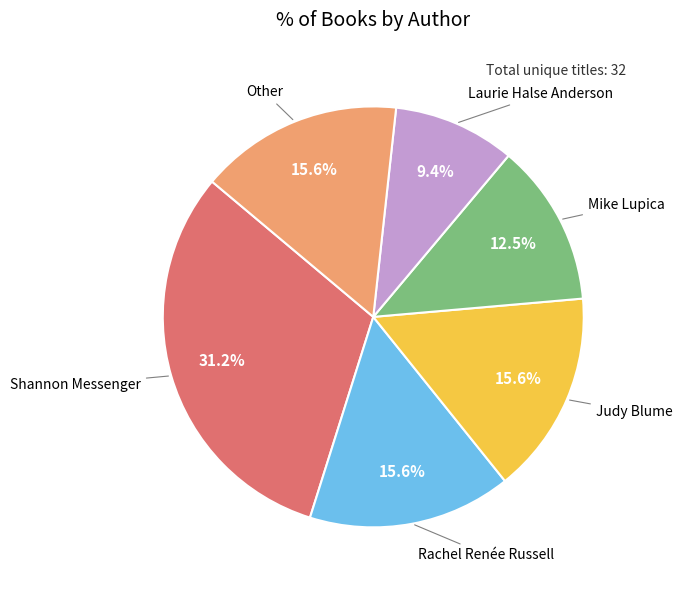

Count the number of slices in the pie.

6